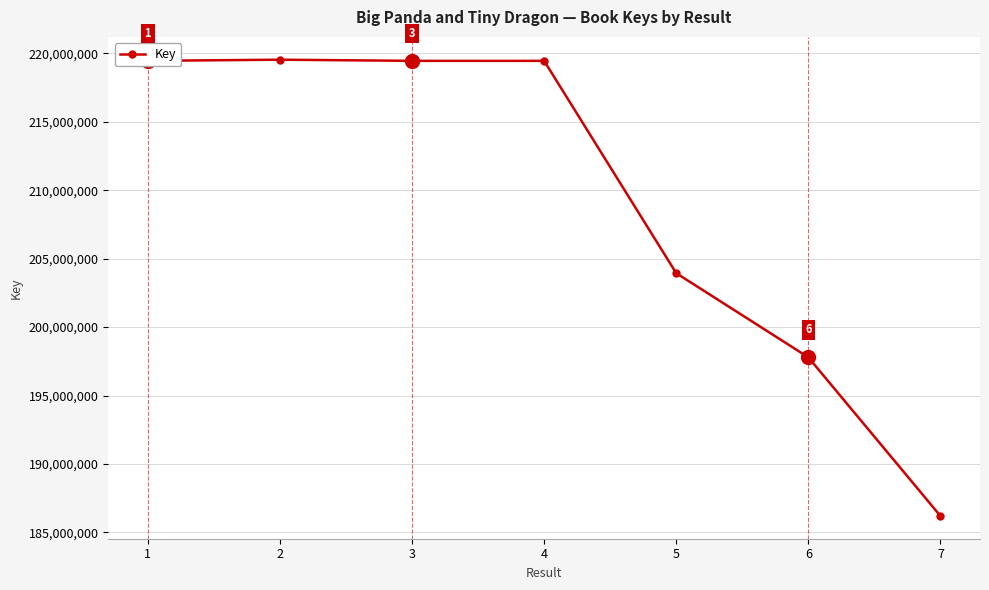

Which label corresponds to the smallest value in the chart?

7